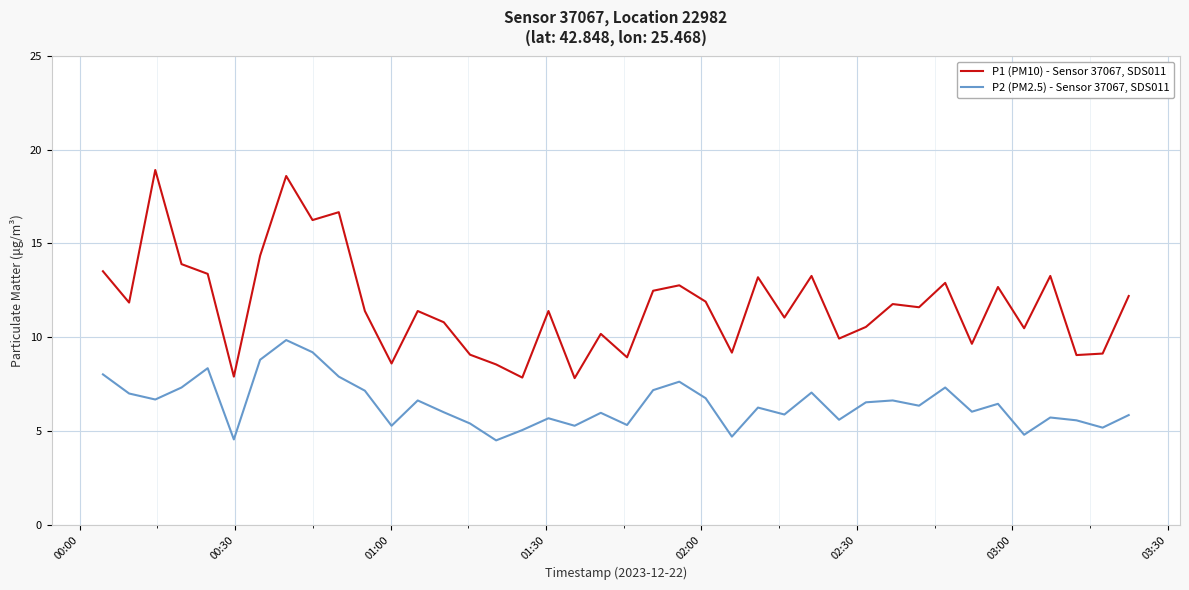

True or false: P2 (PM2.5) - Sensor 37067, SDS011 and P1 (PM10) - Sensor 37067, SDS011 intersect in this chart.

False